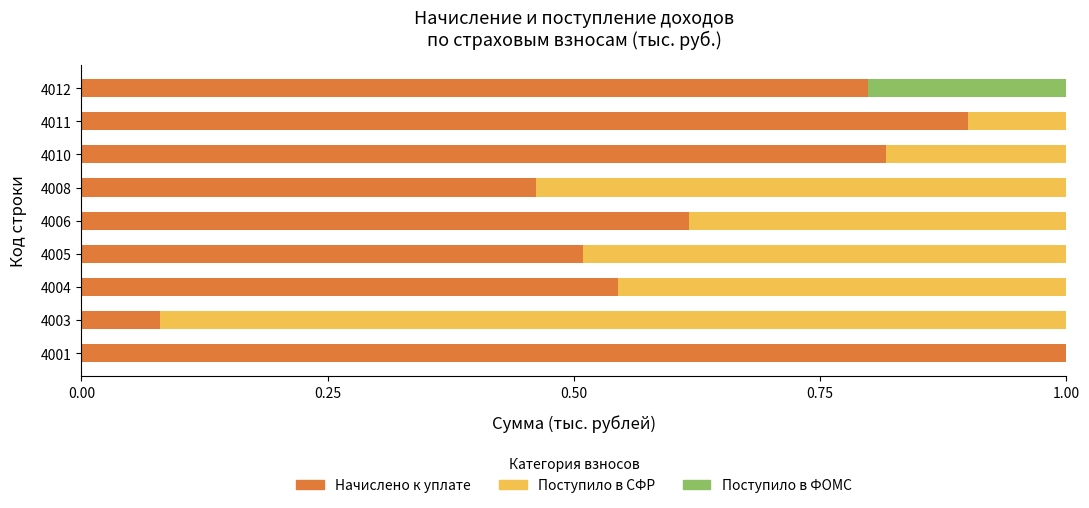

True or false: Начислено к уплате has a value of 0.3 at 4008.

False